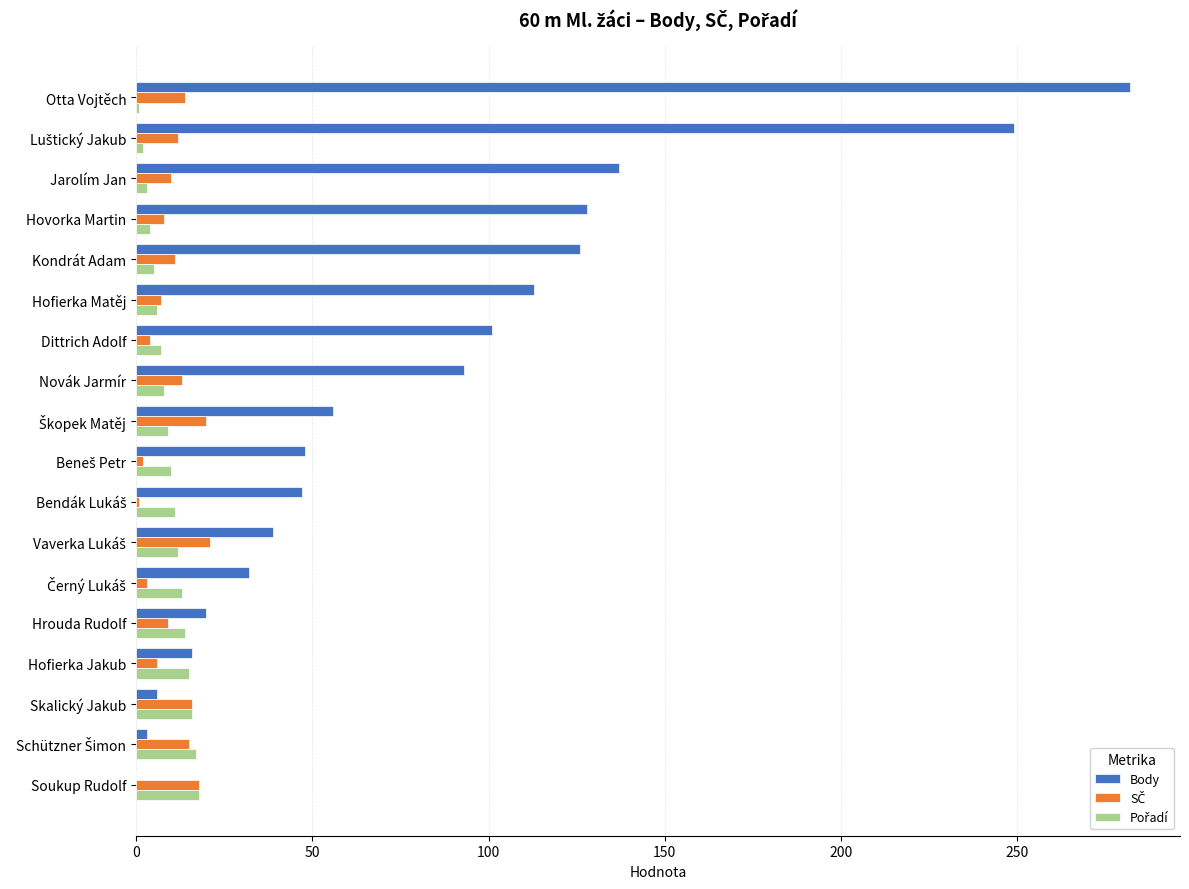

What is the sum of all Body values?

1496